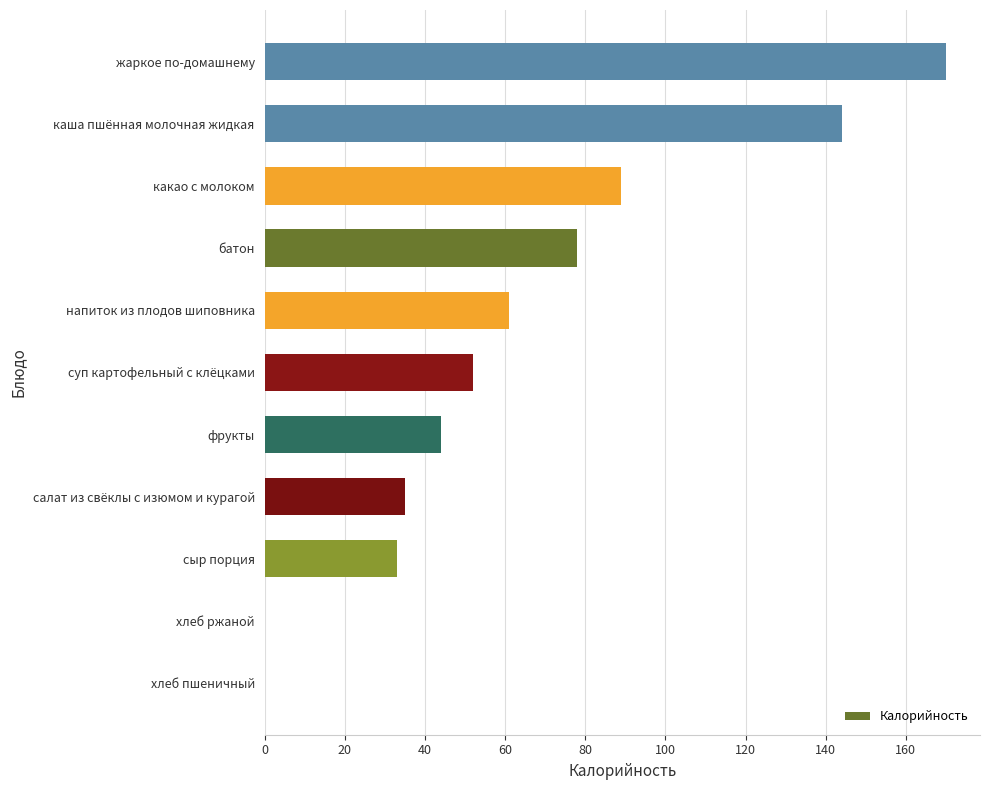

What is the change in value from сыр порция to какао с молоком?

+56